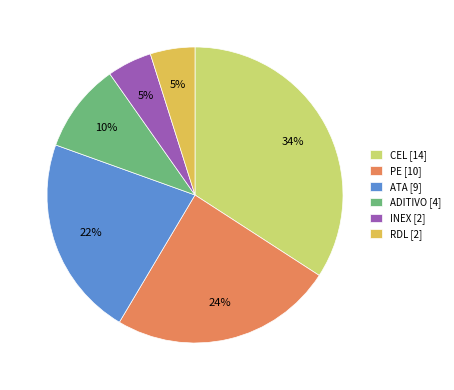

Is it true that ADITIVO is 10% of the pie?

True